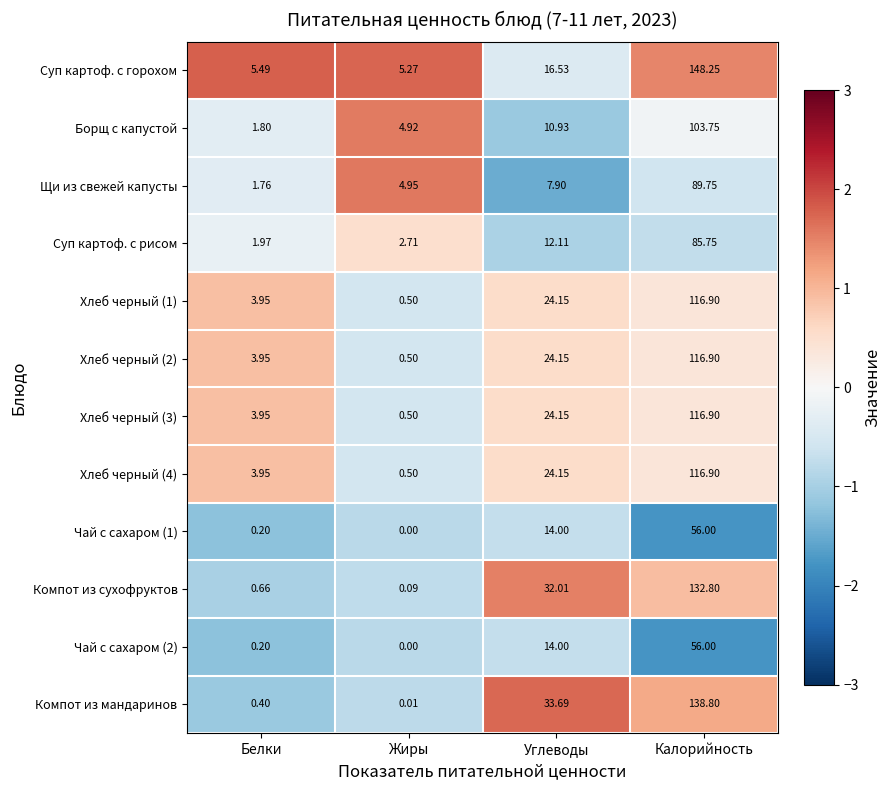

List the labels in order of Хлеб черный (3) value, smallest first.

Жиры, Белки, Углеводы, Калорийность